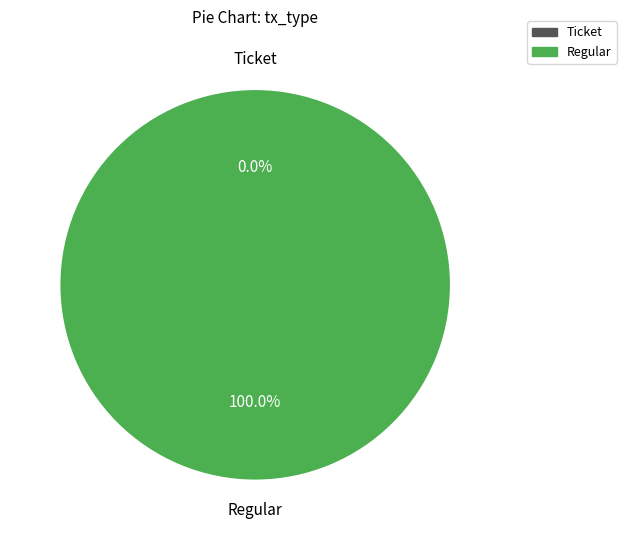

What percentage is the Regular slice, to the nearest percent?

100%